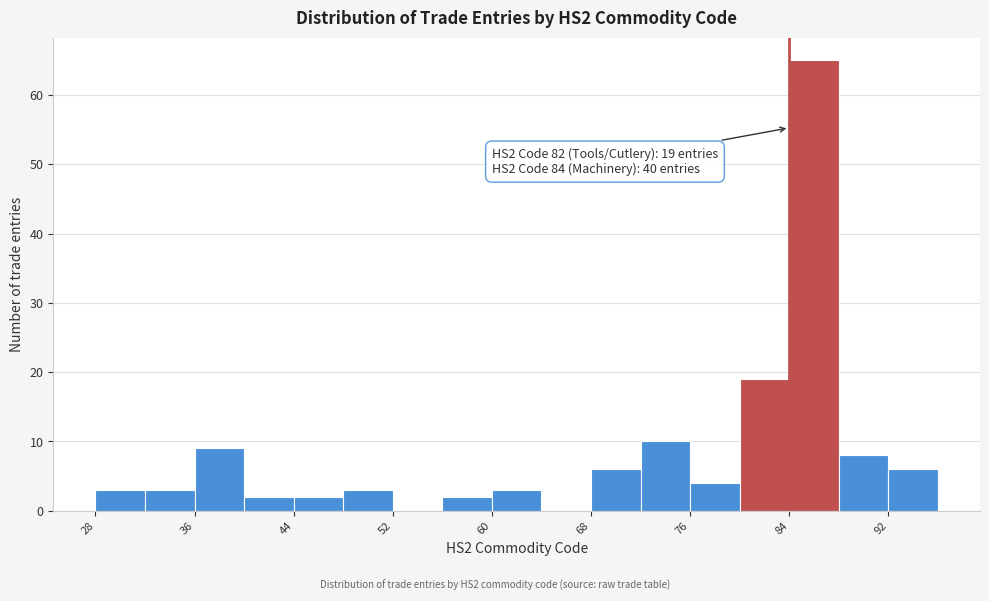

Which range on the x-axis has the tallest bar?

84 to 88